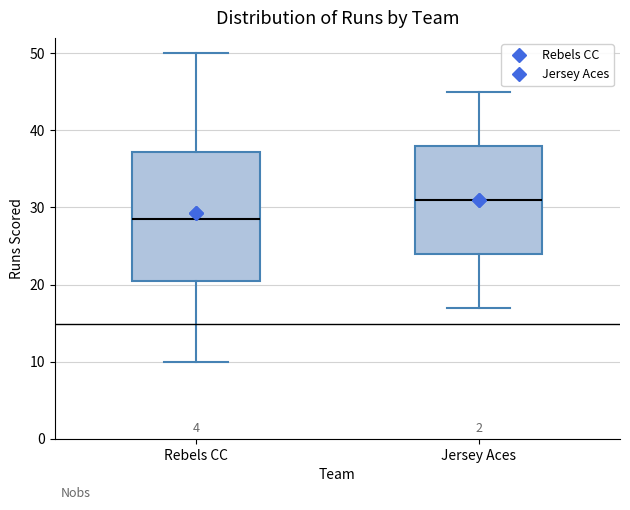

Reading left to right, read every box against the y-axis: the position of its median line, the range the box covers, and the ends of its whiskers. The values are not printed on the chart, so give them approximately, as read against the axis.

Rebels CC: median 29, box 21 to 37, whiskers 10 to 50
Jersey Aces: median 31, box 24 to 38, whiskers 17 to 45